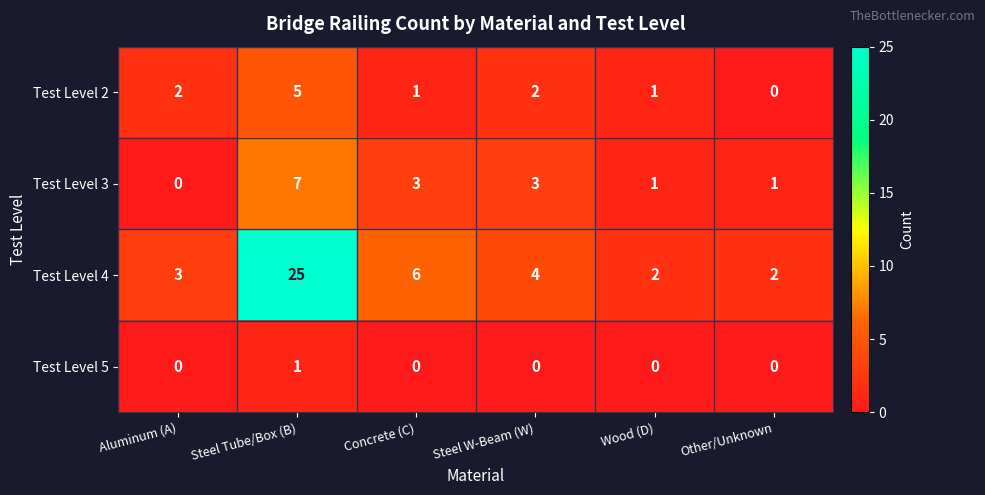

Rank the series at Concrete (C) from highest to lowest value.

Test Level 4, Test Level 3, Test Level 2, Test Level 5